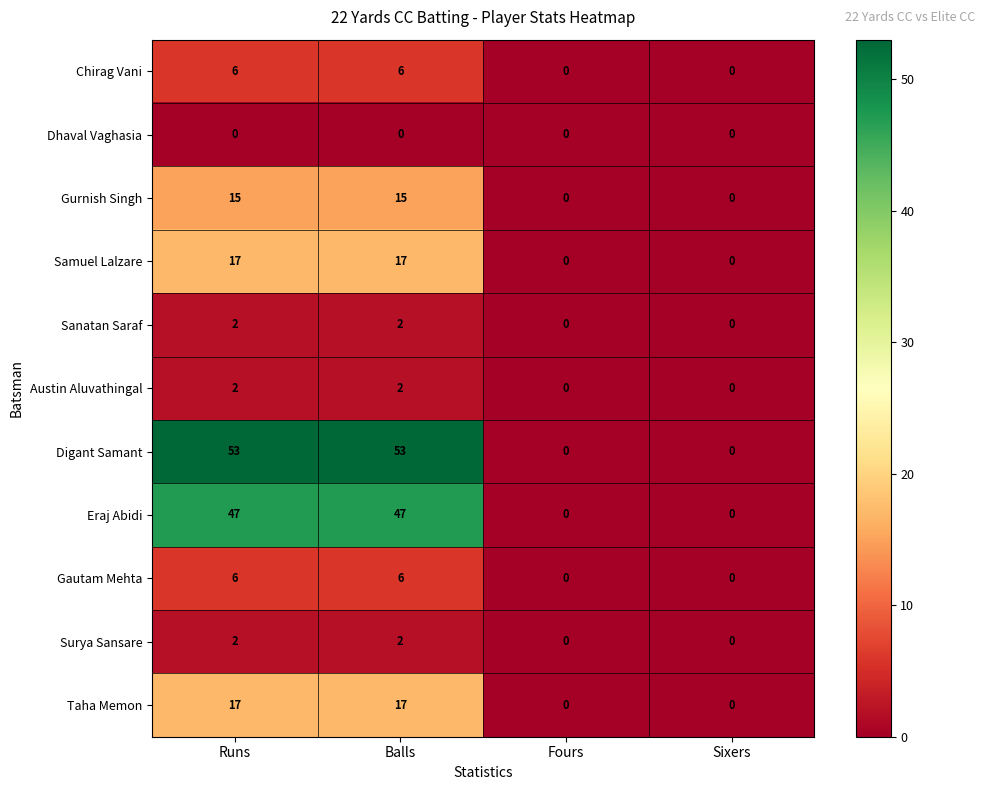

Is it true that Sanatan Saraf equals 0 at Runs?

False